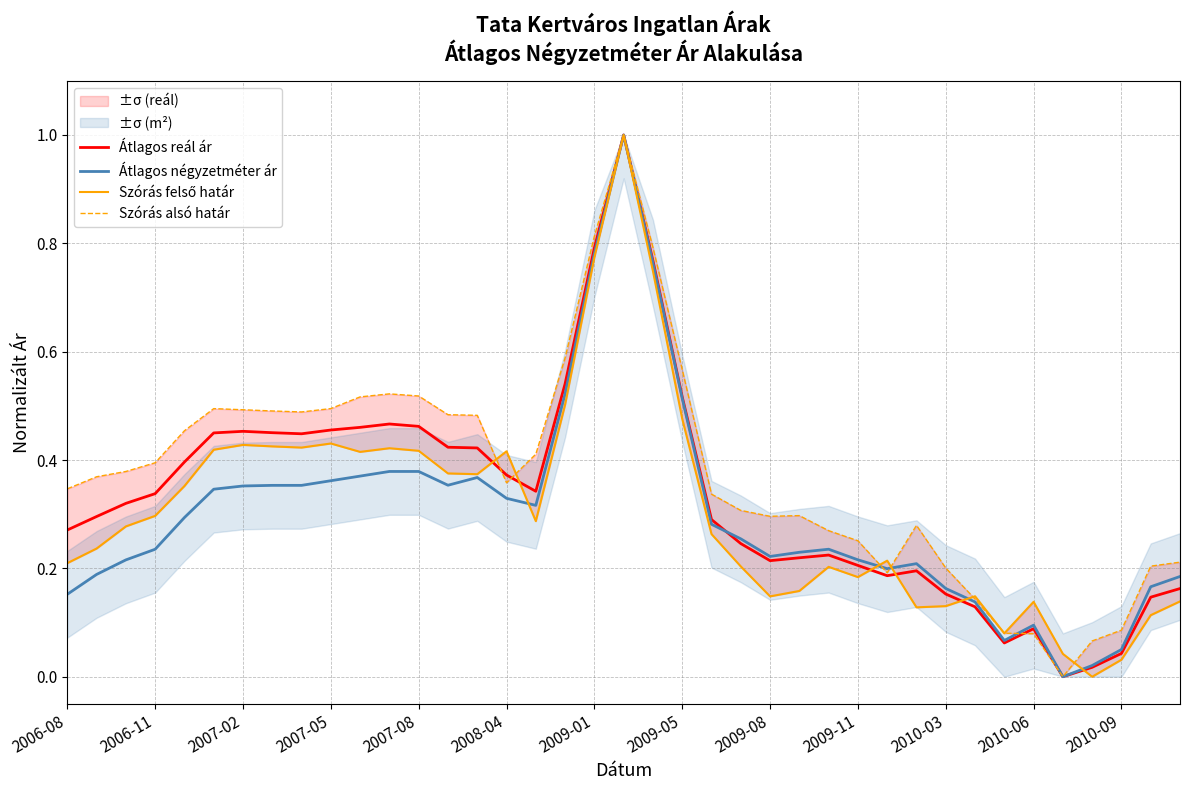

What is the difference between the second highest and minimum values in the Átlagos négyzetméter ár series?

0.8